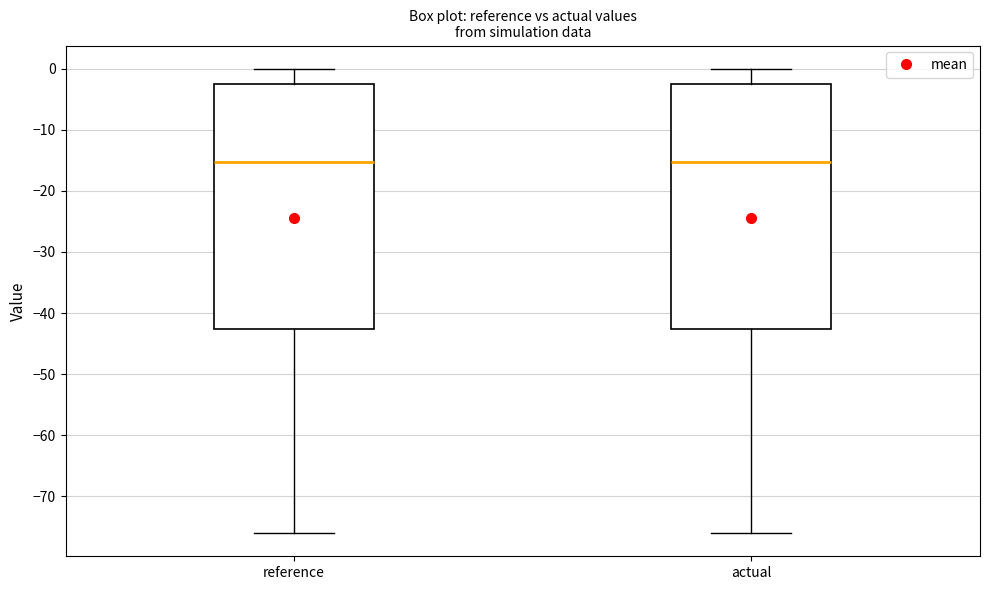

Where is the lower edge of the box for reference on the y-axis? The values are not printed on the chart, so give them approximately, as read against the axis.

-43